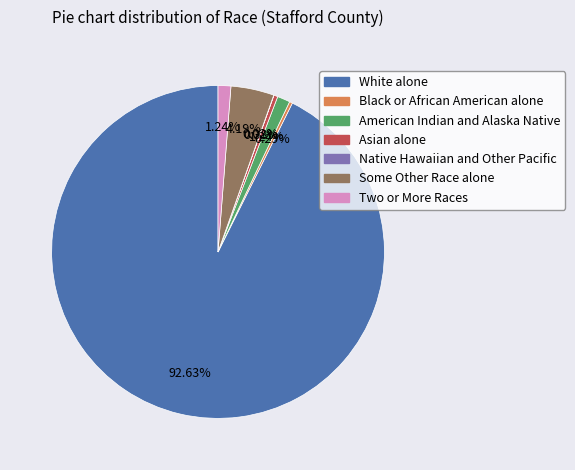

Do Asian alone and Black or African American alone together represent more than half of the pie?

No